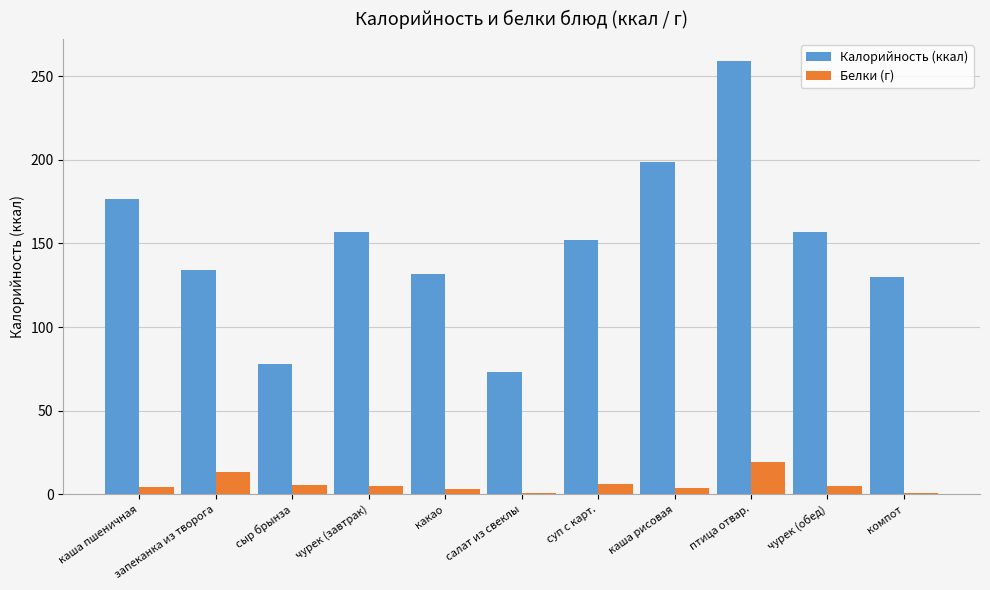

What position from the right is запеканка из творога?

10